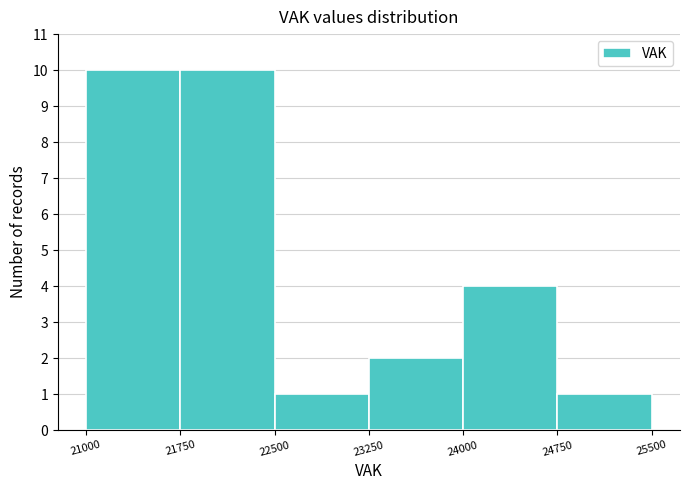

Reading left to right, list every bar in this chart as the range it spans on the x-axis followed by its height. The values are not printed on the chart, so give them approximately, as read against the axis.

21000 to 21750: 10
21750 to 22500: 10
22500 to 23250: 1
23250 to 24000: 2
24000 to 24750: 4
24750 to 25500: 1